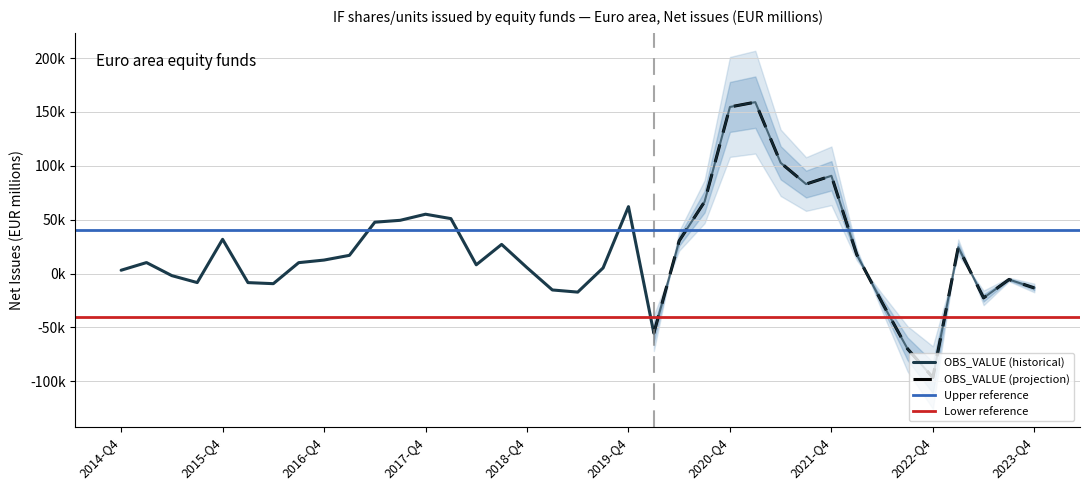

Rank the categories by value from highest to lowest.

2021-Q1, 2020-Q4, 2021-Q2, 2021-Q4, 2021-Q3, 2020-Q3, 2019-Q4, 2017-Q4, 2018-Q1, 2017-Q3, 2017-Q2, 2015-Q4, 2020-Q2, 2018-Q3, 2023-Q1, 2022-Q1, 2017-Q1, 2016-Q4, 2015-Q1, 2016-Q3, 2018-Q2, 2018-Q4, 2019-Q3, 2014-Q4, 2015-Q2, 2023-Q3, 2015-Q3, 2016-Q1, 2016-Q2, 2023-Q4, 2019-Q1, 2019-Q2, 2023-Q2, 2022-Q2, 2020-Q1, 2022-Q3, 2022-Q4